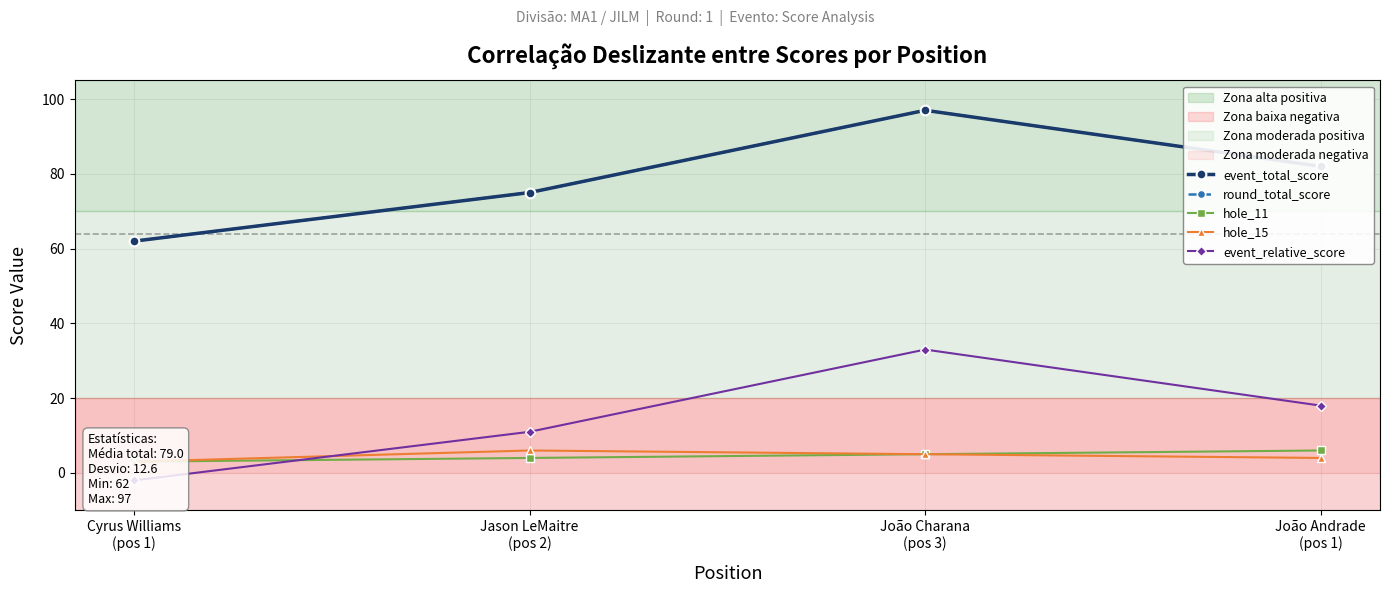

How many values in the event_relative_score series exceed 18?

1